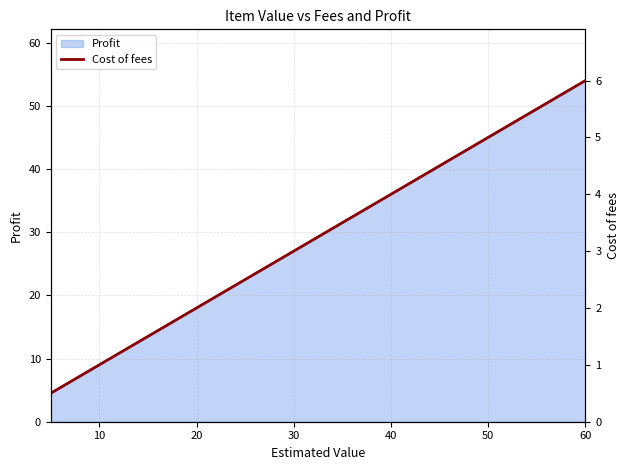

What is the minimum value shown in the chart?

0.5